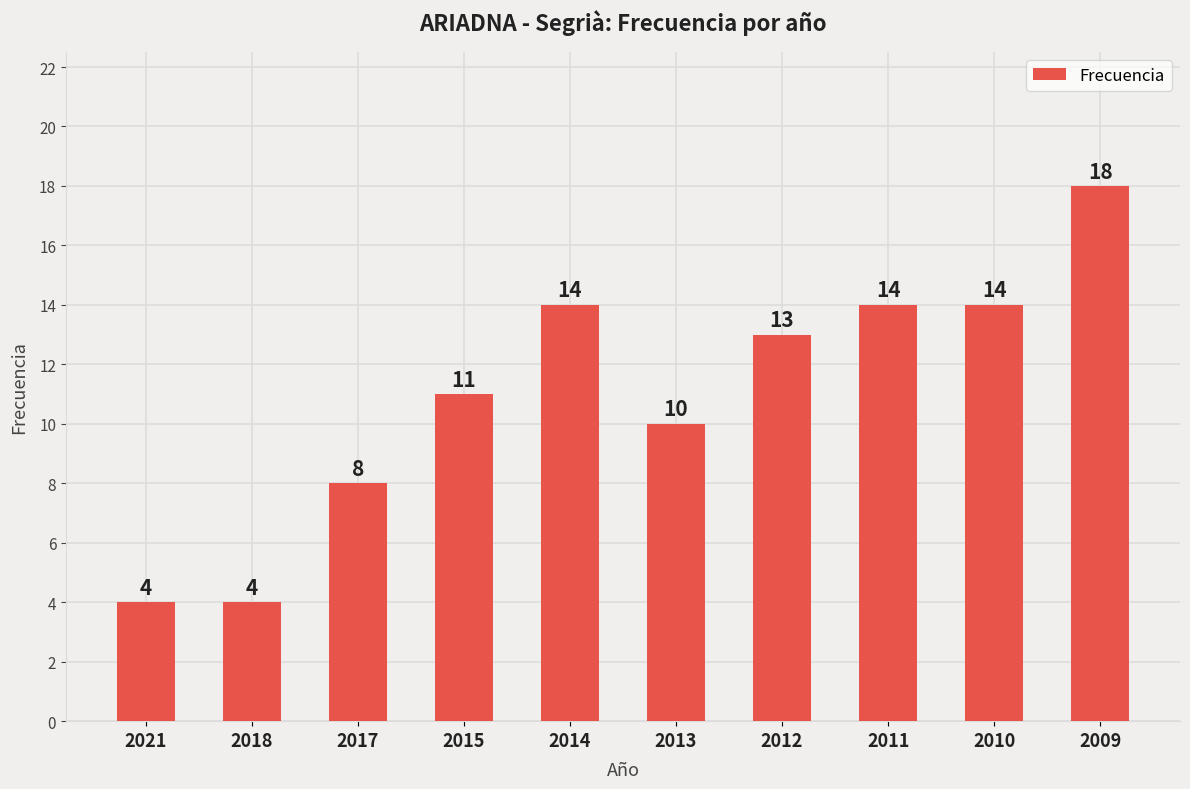

What is the difference between the maximum and minimum values?

14